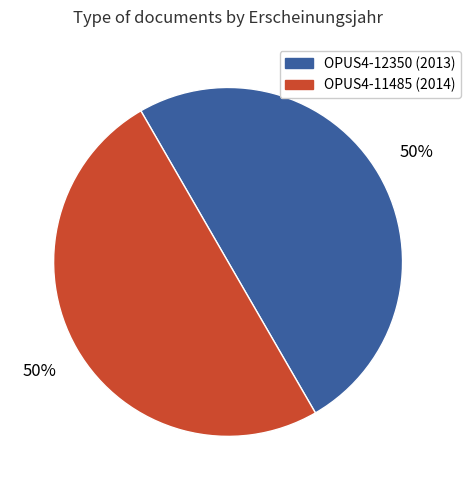

Do OPUS4-11485 (2014) and OPUS4-12350 (2013) together represent more than half of the pie?

Yes